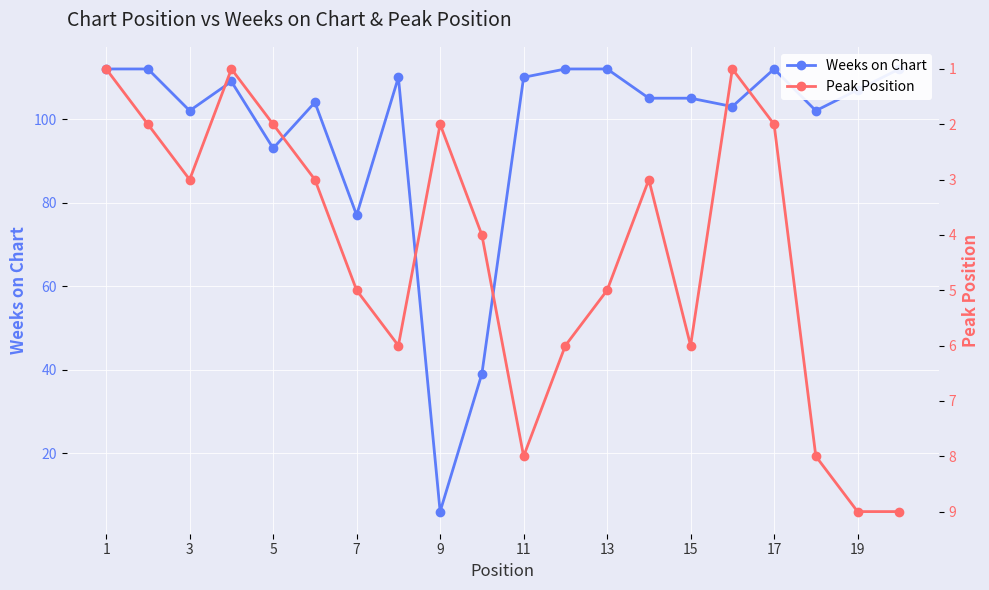

Rank the series by their average value, from highest to lowest.

Weeks on Chart, Peak Position